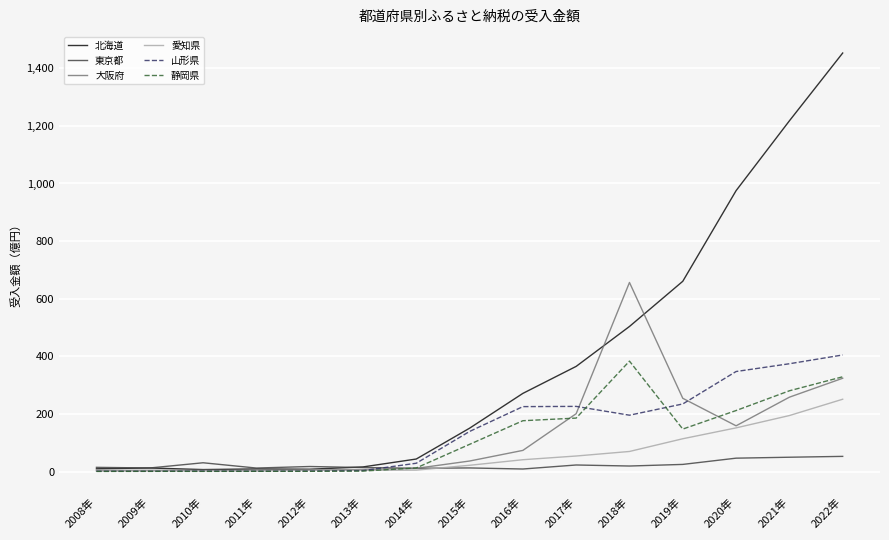

At which category does the chart reach its peak across all series?

2022年